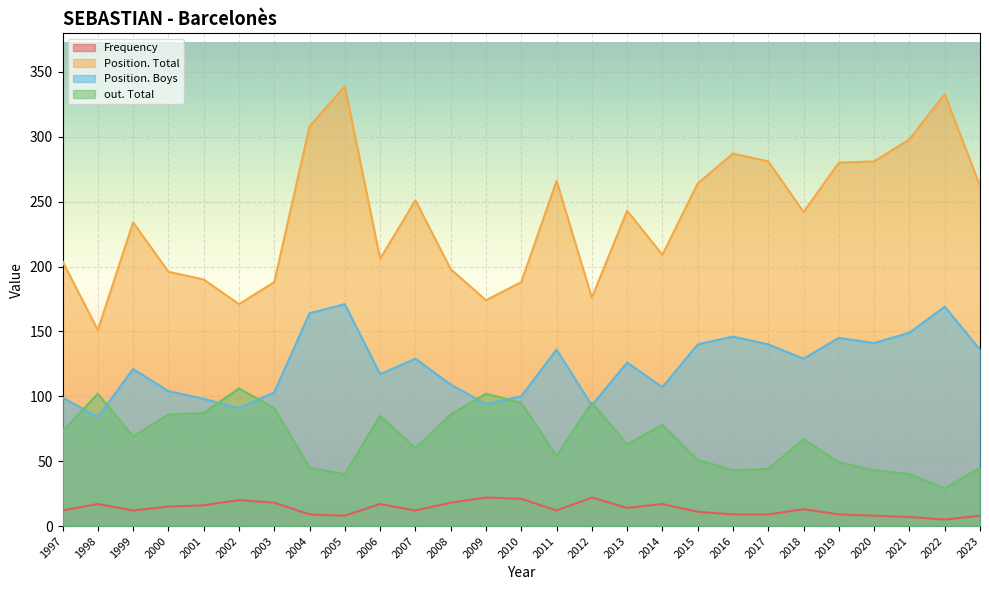

What is the difference between the maximum and minimum values in the out. Total series?

77